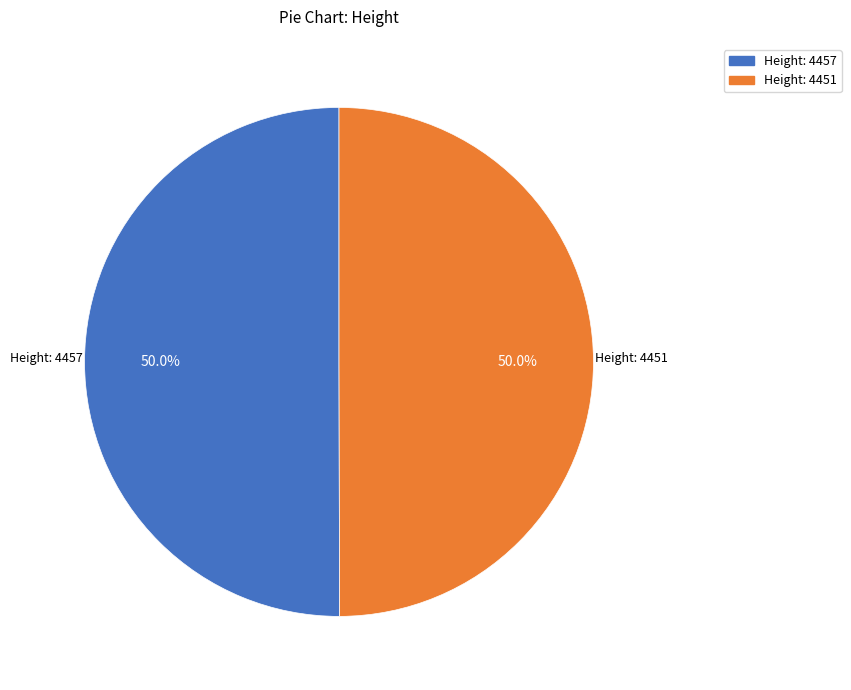

What is the ratio of the value at Height: 4457 to the value at Height: 4451?

1.0